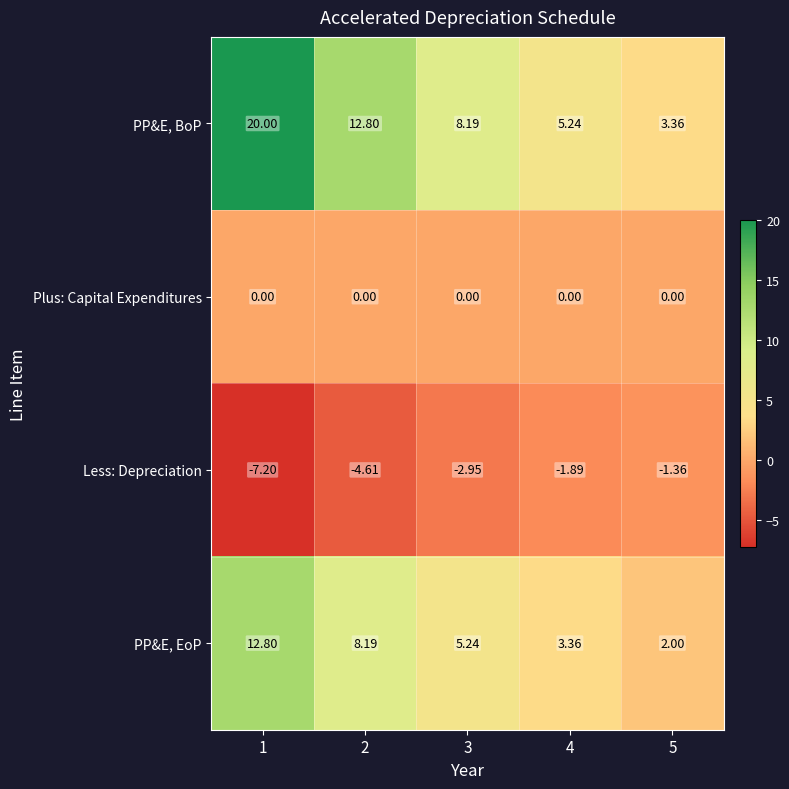

Count the number of categories in the chart.

5